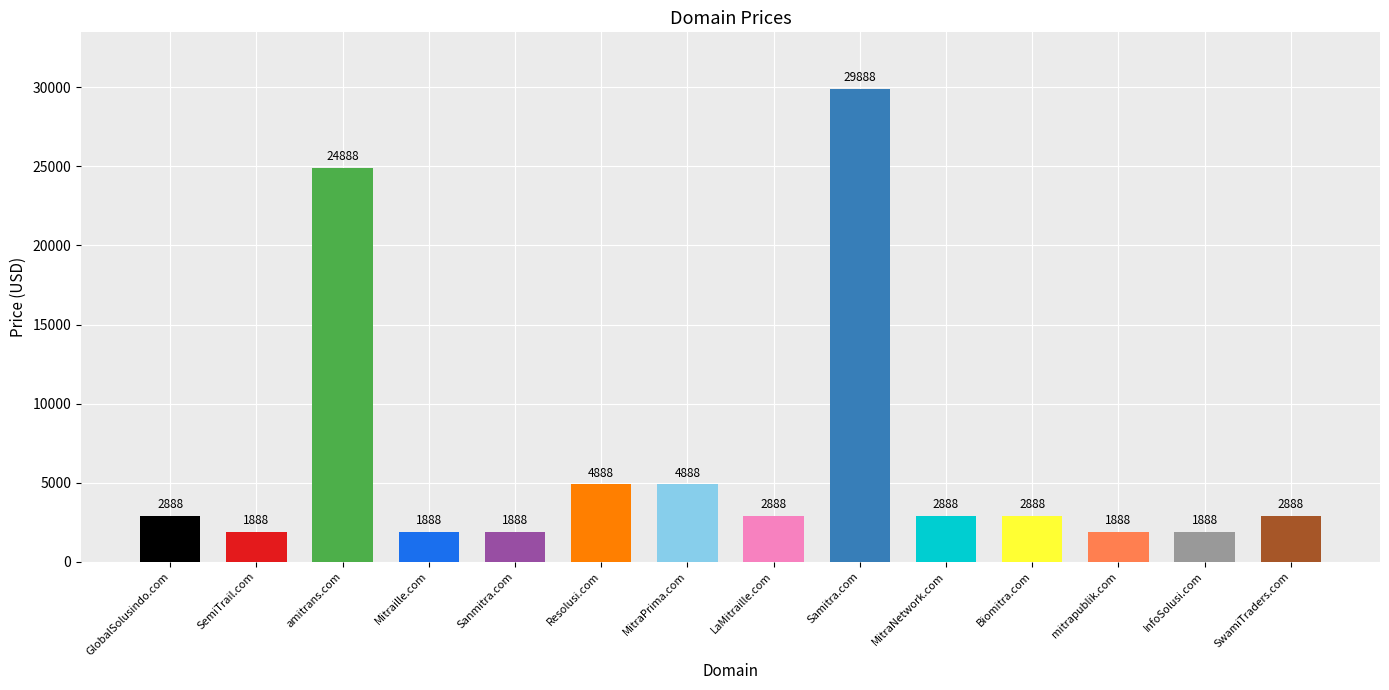

List the labels in order of value, largest first.

Samitra.com, amitrans.com, Resolusi.com, MitraPrima.com, GlobalSolusindo.com, LaMitraille.com, MitraNetwork.com, Biomitra.com, SwamiTraders.com, SemiTrail.com, Mitraille.com, Sanmitra.com, mitrapublik.com, InfoSolusi.com